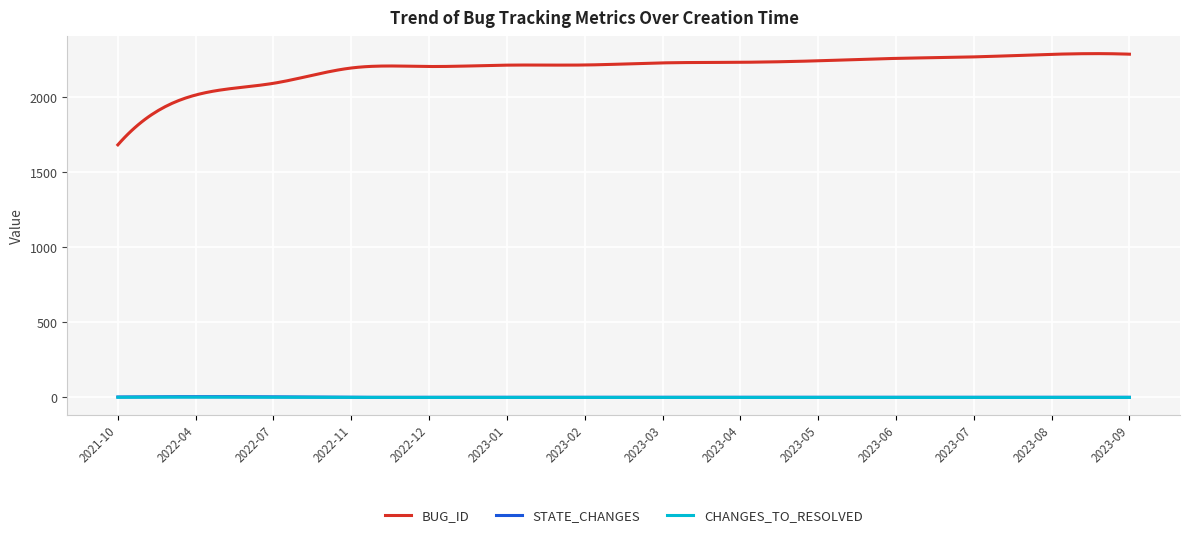

Which series has the largest total across all categories?

BUG_ID